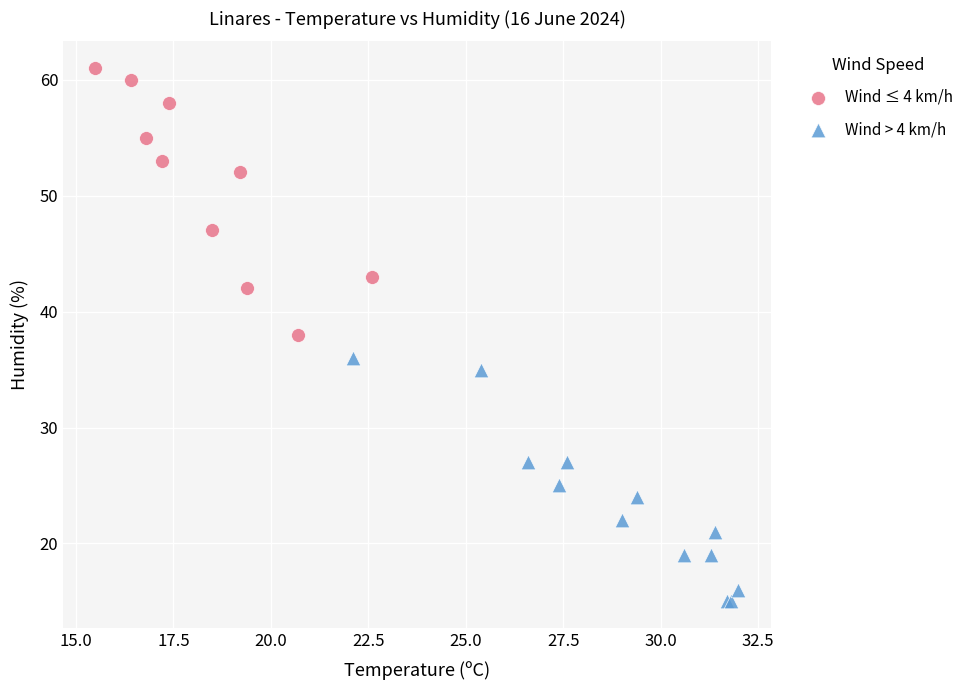

Which series reaches the minimum Y coordinate?

Wind > 4 km/h